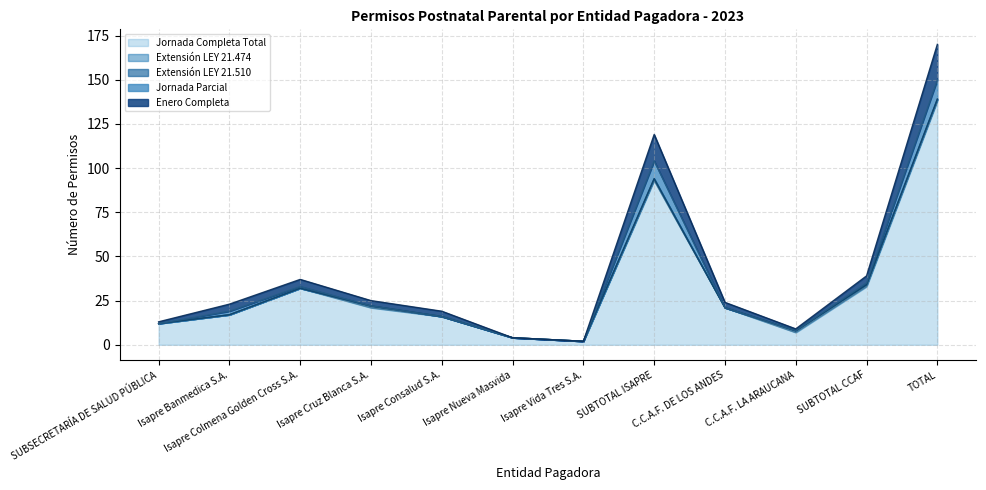

Reading left to right, what are all the values shown in this chart?

Jornada Completa Total: 12	17	32	21	16	4	2	93	21	7	33	138
Extensión LEY 21.474: 0	0	0	1	0	0	0	1	0	1	1	1
Extensión LEY 21.510: 0	0	0	0	0	0	0	0	0	0	0	0
Jornada Parcial: 0	2	1	0	0	0	0	10	0	0	1	11
Enero Completa: 1	4	4	3	3	0	0	15	3	1	4	20